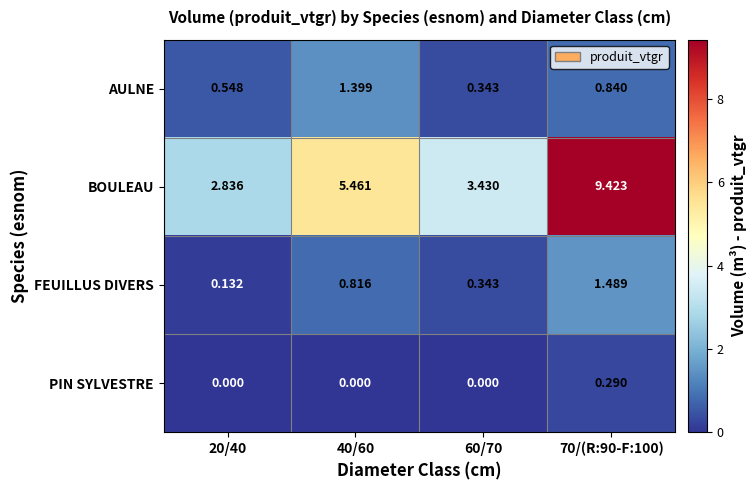

Rank the series by their maximum value, from lowest to highest.

PIN SYLVESTRE, AULNE, FEUILLUS DIVERS, BOULEAU